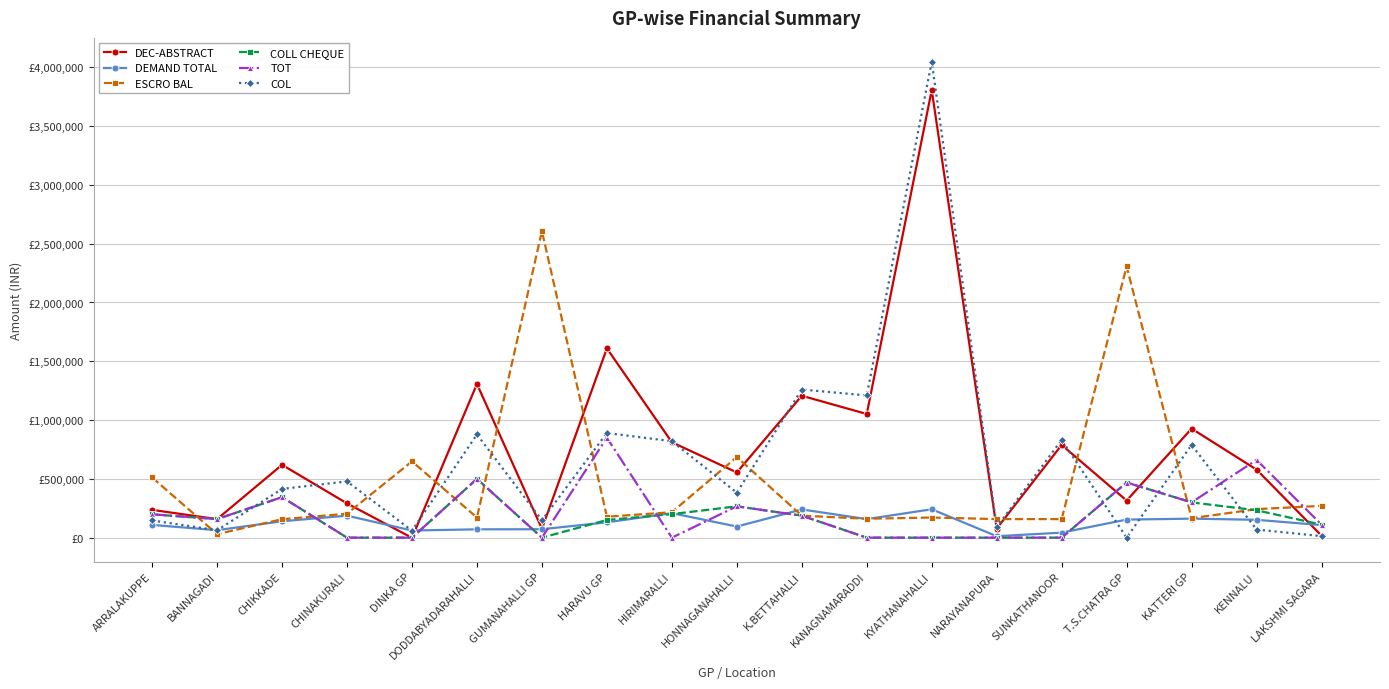

What are all the series names shown in the legend?

DEC-ABSTRACT, DEMAND TOTAL, ESCRO BAL, COLL CHEQUE, TOT, COL